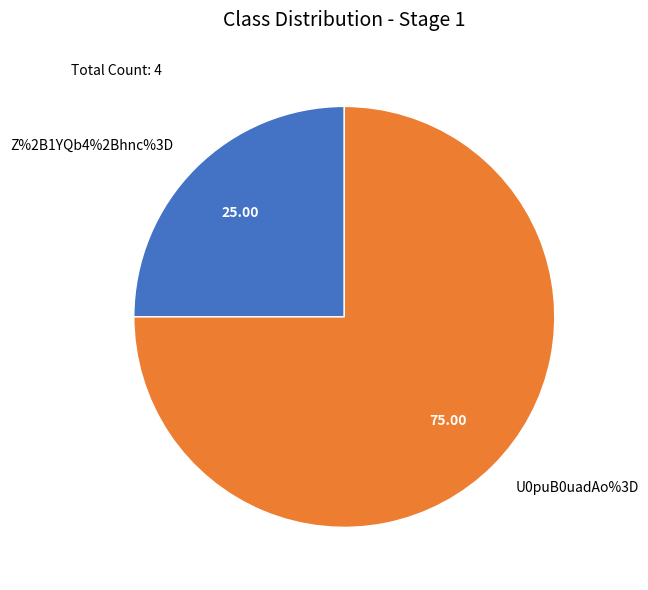

Which category has the smallest portion of the pie?

Z%2B1YQb4%2Bhnc%3D